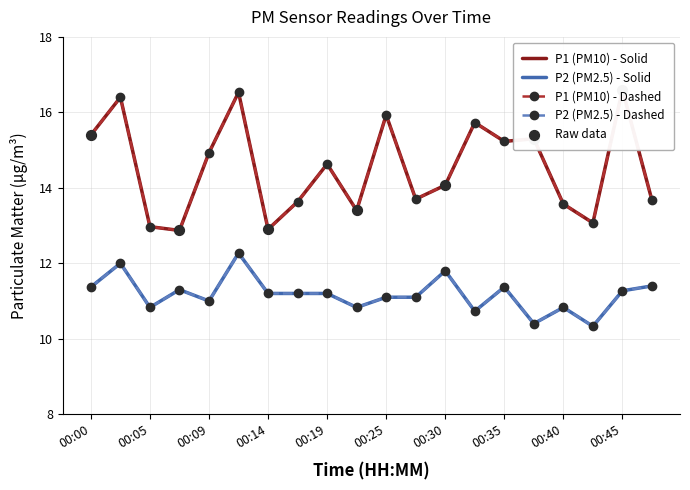

Which series has the largest Y range (max minus min)?

P1